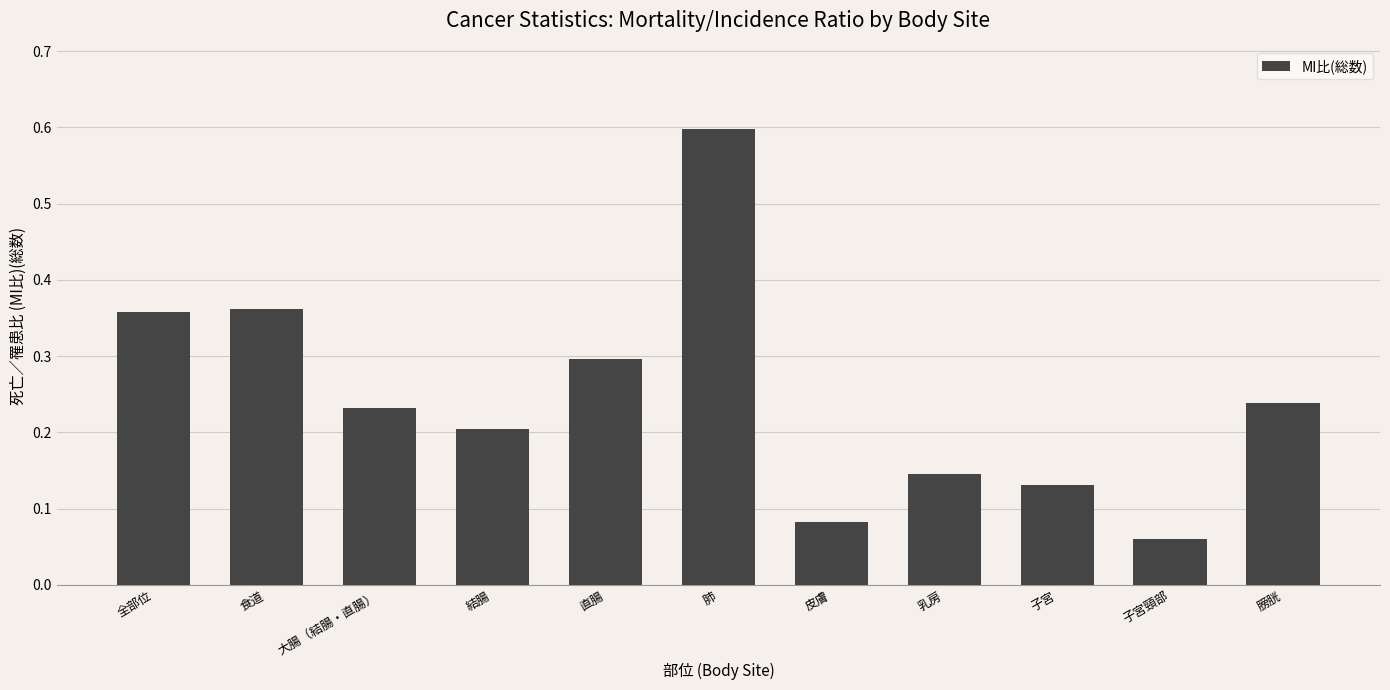

What is the label of the 6th bar from the right?

肺